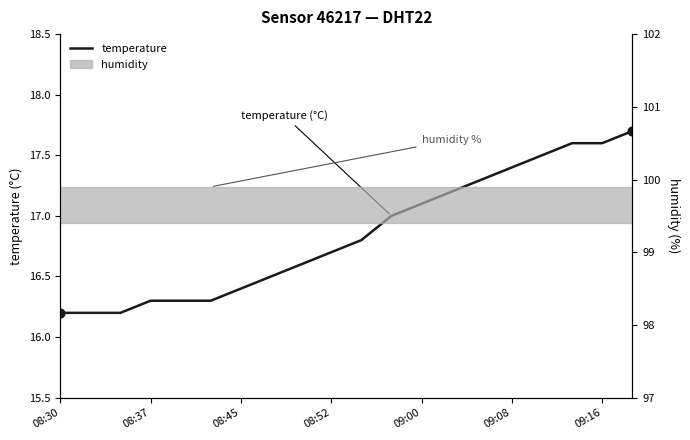

What is the ratio of the value at 7 to the value at 12?

1.0